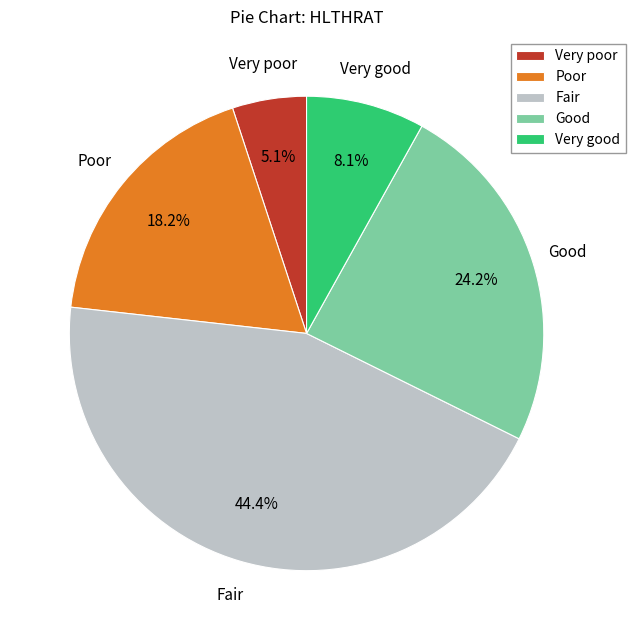

Between Very poor and Poor, which is larger?

Poor